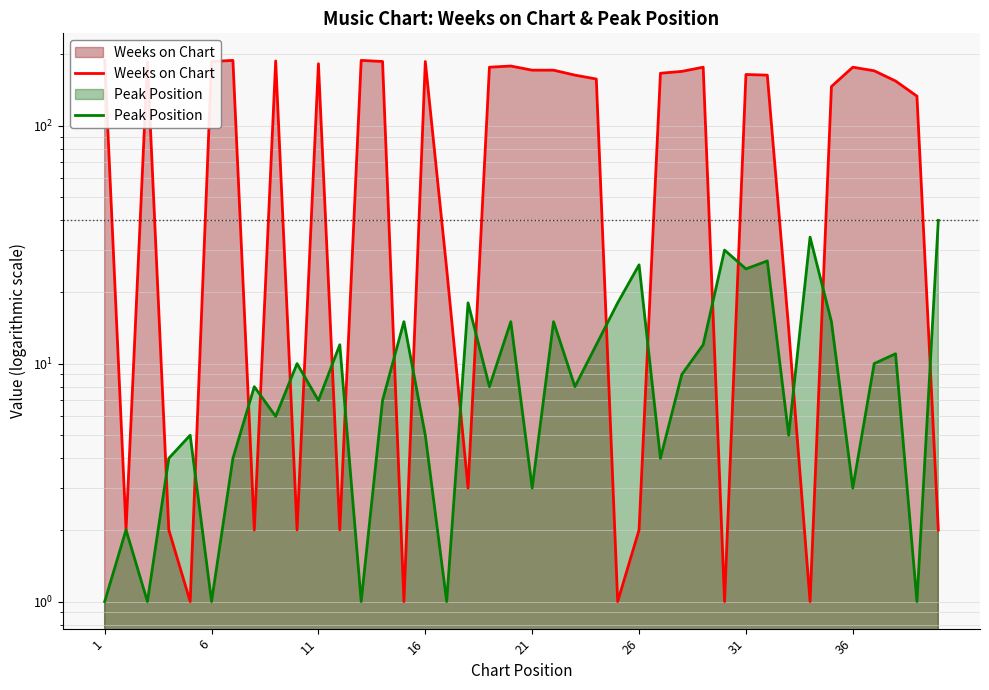

Where does the Weeks on Chart series first go above 163?

1